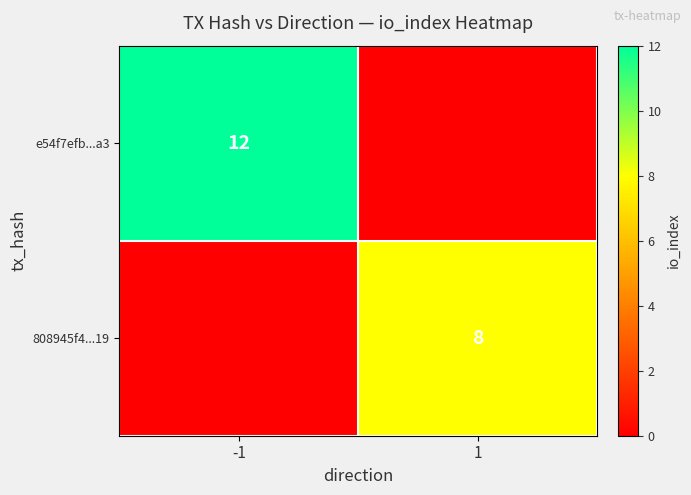

The value of e54f7efb...a3 at -1 is 12. True or false?

True